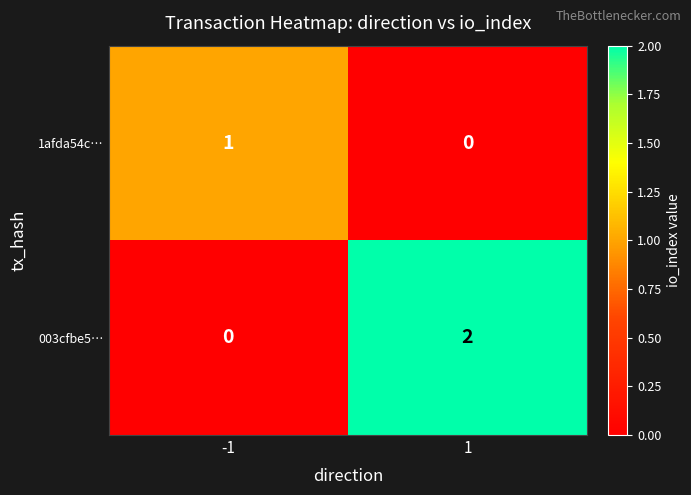

What is the total value across all series at -1?

1